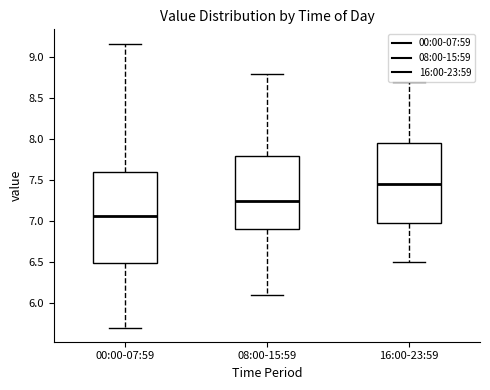

Reading left to right, read every box against the y-axis: the position of its median line, the range the box covers, and the ends of its whiskers. The values are not printed on the chart, so give them approximately, as read against the axis.

00:00-07:59: median 7.05, box 6.50 to 7.60, whiskers 5.70 to 9.15
08:00-15:59: median 7.25, box 6.90 to 7.80, whiskers 6.10 to 8.80
16:00-23:59: median 7.45, box 7.00 to 7.95, whiskers 6.50 to 8.70